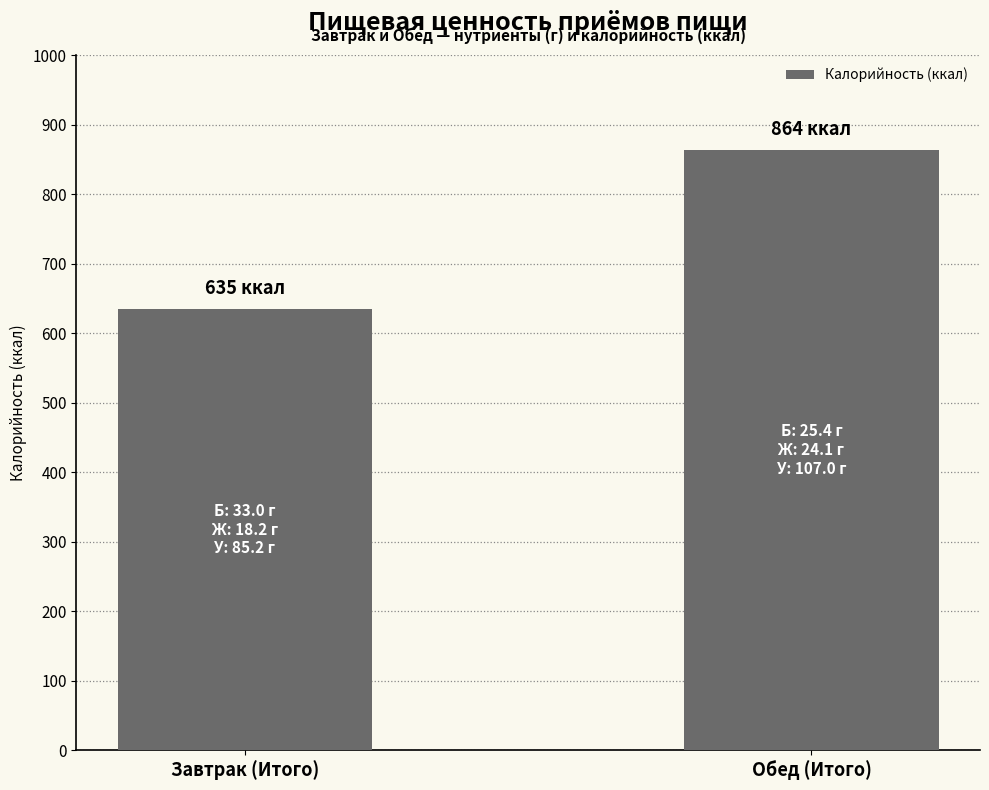

At which label does the data first exceed 863?

Обед (Итого)